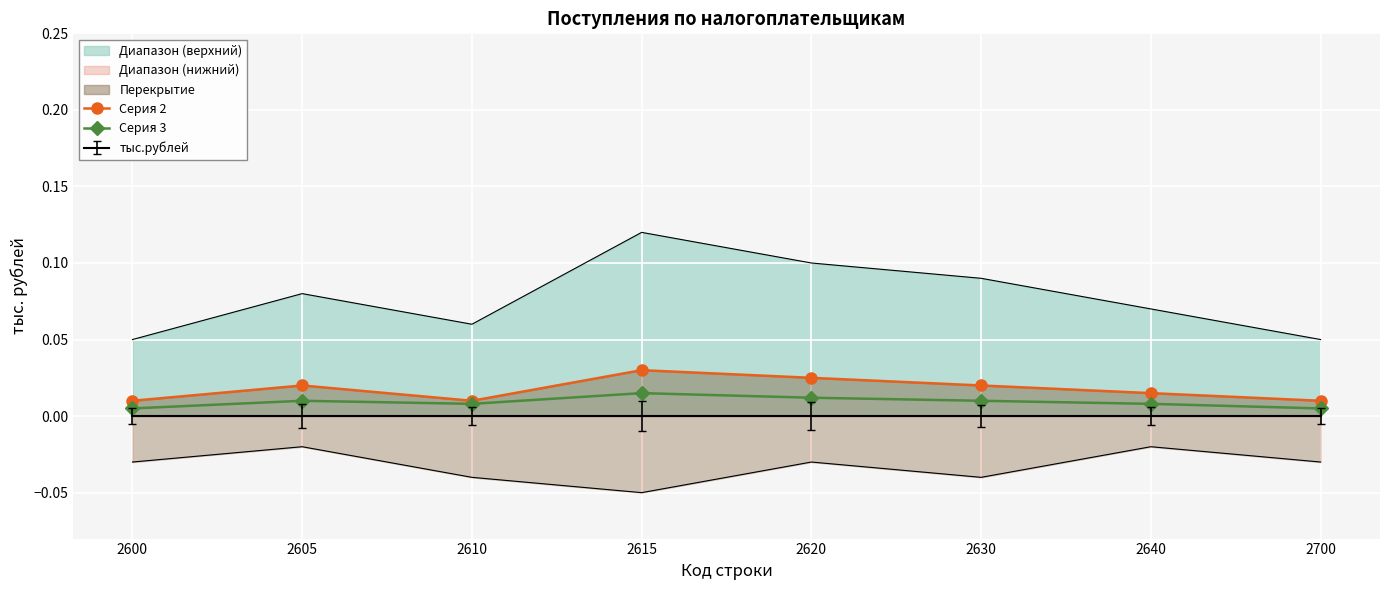

Count the Серия 3 values in the range 0 to 1.

8